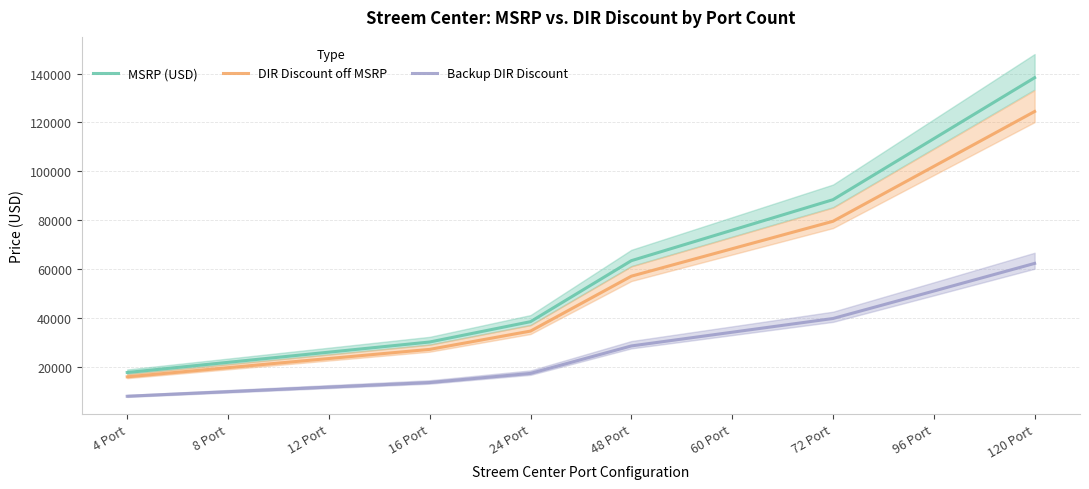

What is the label of the 3rd point from the left?

12 Port